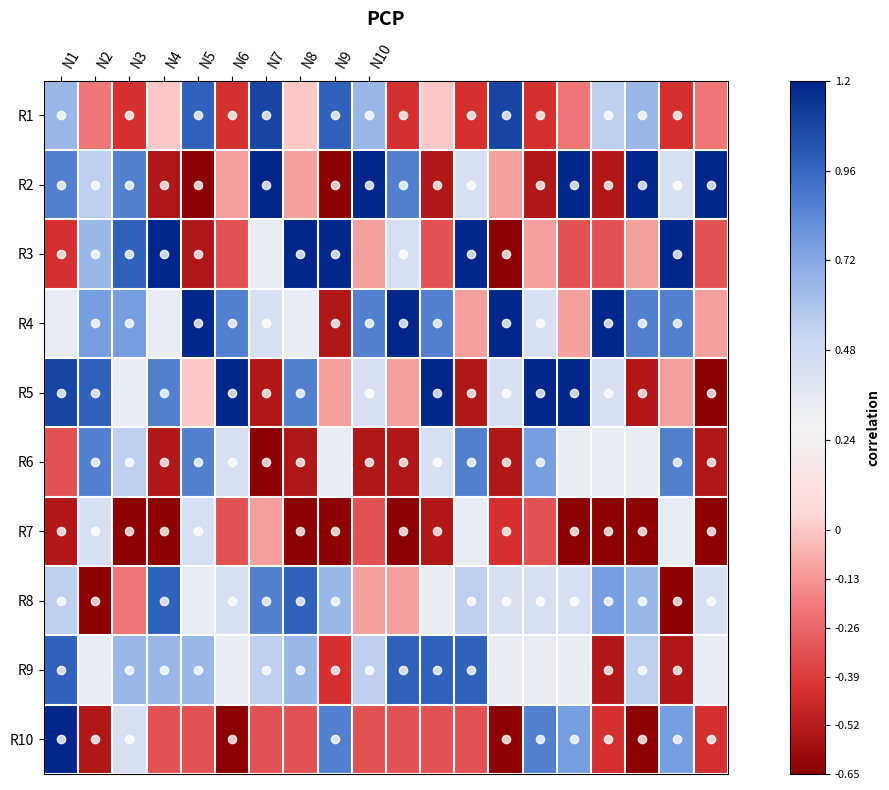

Reading left to right, what are all the values shown in this chart?

R1: 0.7	-0.2	-0.4	0.0	1.0	-0.4	1.1	0.0	1.0	0.7	-0.4	0.0	-0.4	1.1	-0.4	-0.2	0.5	0.7	-0.4	-0.2
R2: 0.9	0.5	0.9	-0.5	-0.7	-0.1	1.2	-0.1	-0.7	1.2	0.9	-0.5	0.4	-0.1	-0.5	1.2	-0.5	1.2	0.4	1.2
R3: -0.4	0.7	1.0	1.2	-0.5	-0.3	0.3	1.2	1.2	-0.1	0.4	-0.3	1.2	-0.7	-0.1	-0.3	-0.3	-0.1	1.2	-0.3
R4: 0.3	0.8	0.8	0.3	1.2	0.9	0.4	0.3	-0.5	0.9	1.2	0.9	-0.1	1.2	0.4	-0.1	1.2	0.9	0.9	-0.1
R5: 1.1	1.0	0.3	0.9	0.0	1.2	-0.5	0.9	-0.1	0.4	-0.1	1.2	-0.5	0.4	1.2	1.2	0.4	-0.5	-0.1	-0.7
R6: -0.3	0.9	0.5	-0.5	0.9	0.4	-0.7	-0.5	0.3	-0.5	-0.5	0.4	0.9	-0.5	0.8	0.3	0.3	0.3	0.9	-0.5
R7: -0.5	0.4	-0.7	-0.7	0.4	-0.3	-0.1	-0.7	-0.7	-0.3	-0.7	-0.5	0.3	-0.4	-0.3	-0.7	-0.7	-0.7	0.3	-0.7
R8: 0.5	-0.7	-0.2	1.0	0.3	0.4	0.9	1.0	0.7	-0.1	-0.1	0.3	0.5	0.4	0.4	0.4	0.8	0.7	-0.7	0.4
R9: 1.0	0.3	0.7	0.7	0.7	0.3	0.5	0.7	-0.4	0.5	1.0	1.0	1.0	0.3	0.3	0.3	-0.5	0.5	-0.5	0.3
R10: 1.2	-0.5	0.4	-0.3	-0.3	-0.7	-0.3	-0.3	0.9	-0.3	-0.3	-0.3	-0.3	-0.7	0.9	0.8	-0.4	-0.7	0.8	-0.4